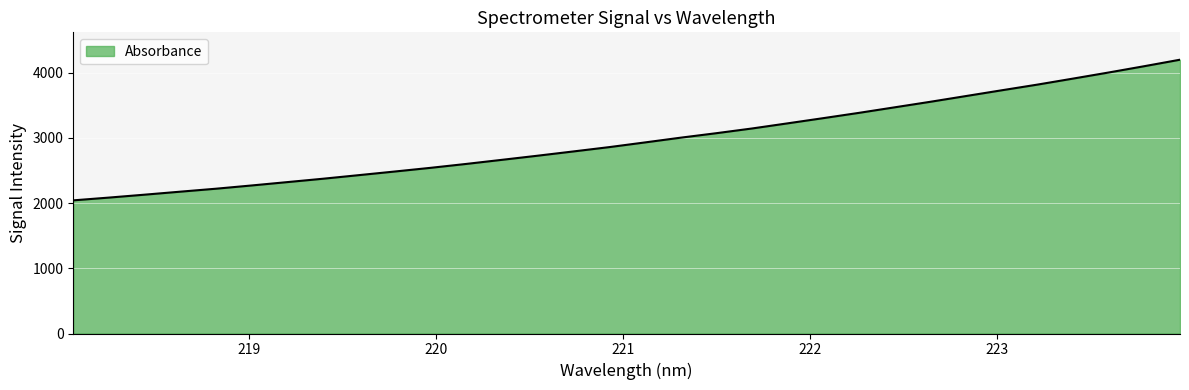

Does the chart have visible grid lines?

Yes